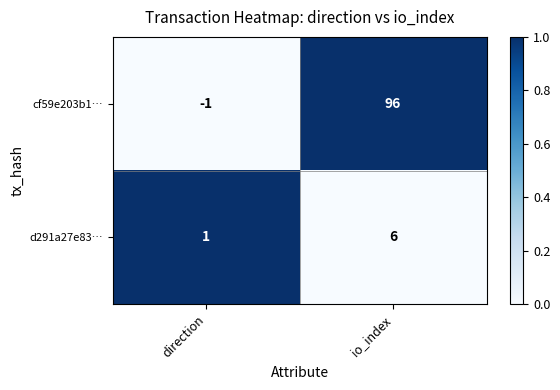

Which series has the widest spread of values?

cf59e203b1…